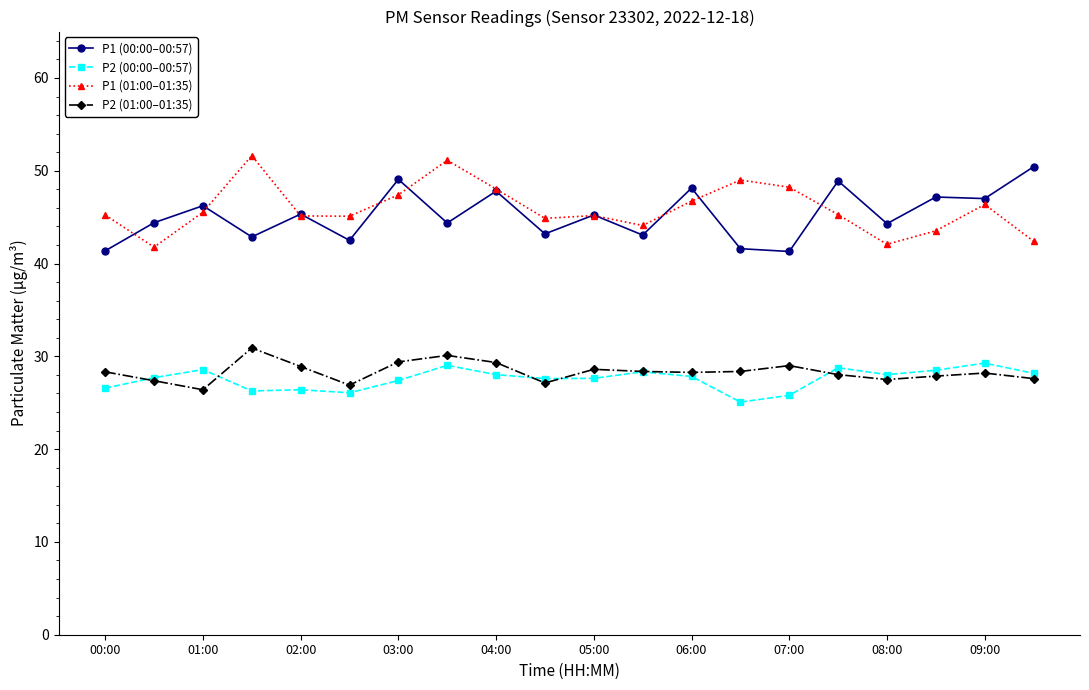

What is the maximum value for P1 (01:00–01:35)?

51.6